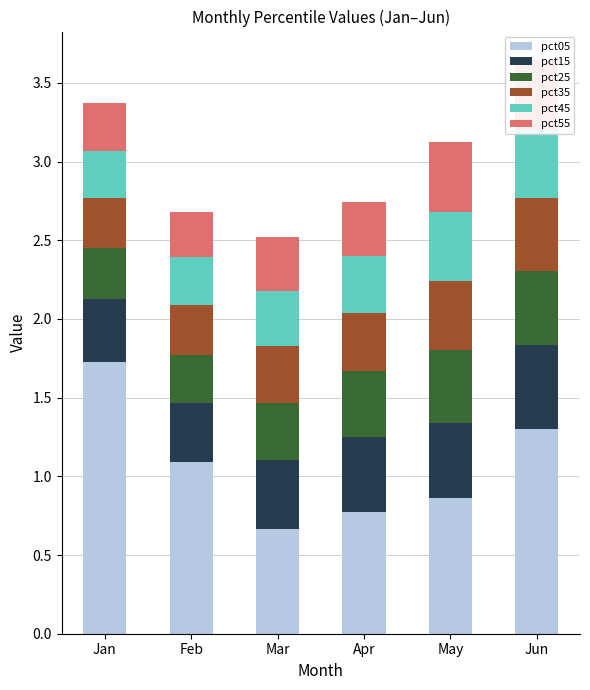

At Feb, list the series in order from largest to smallest.

pct05, pct15, pct35, pct45, pct25, pct55